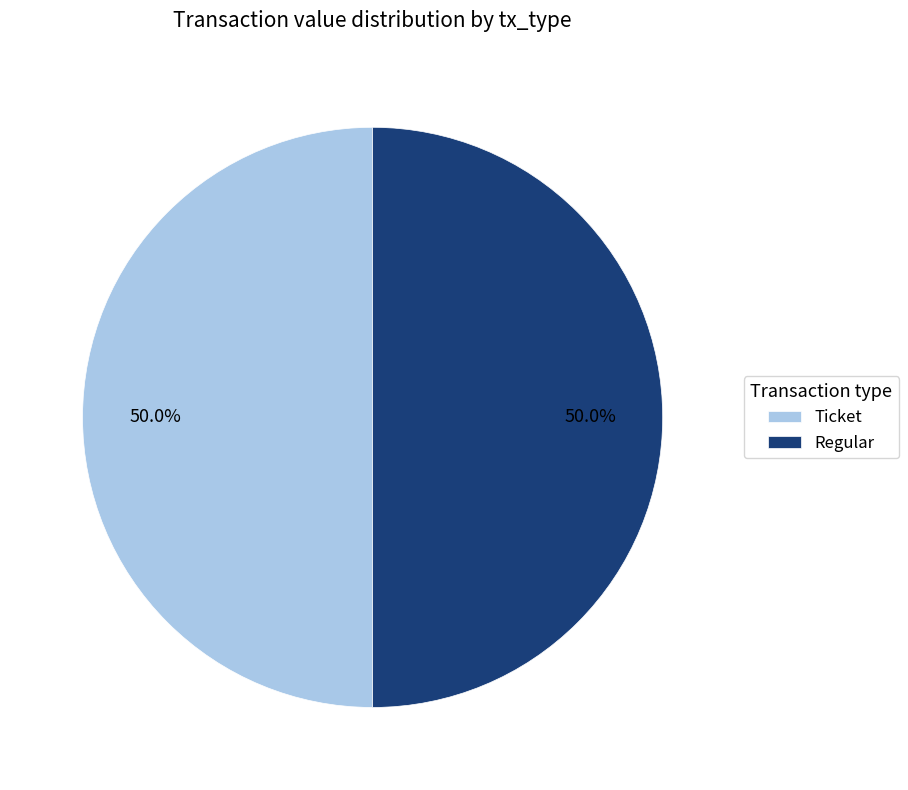

To the nearest percent, what is the difference between the largest and smallest slice percentages?

0%